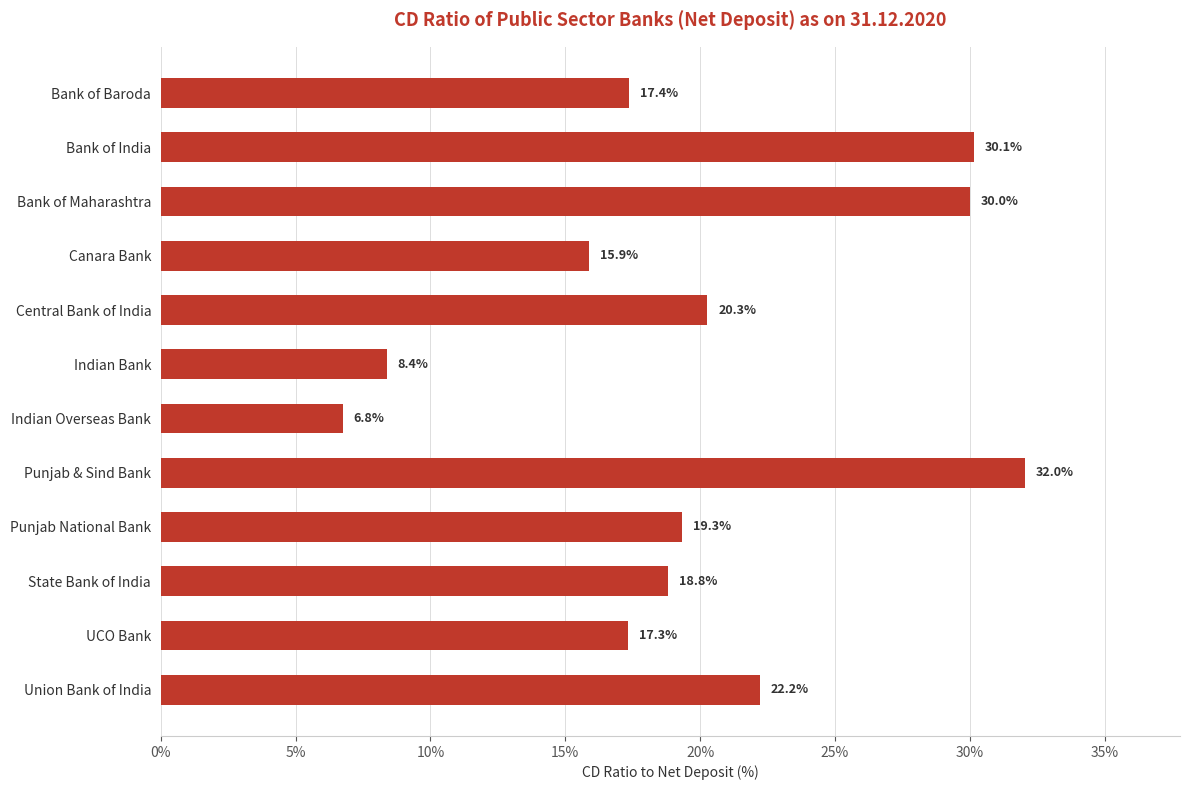

What is the change in value from Bank of Maharashtra to Union Bank of India?

-7.8